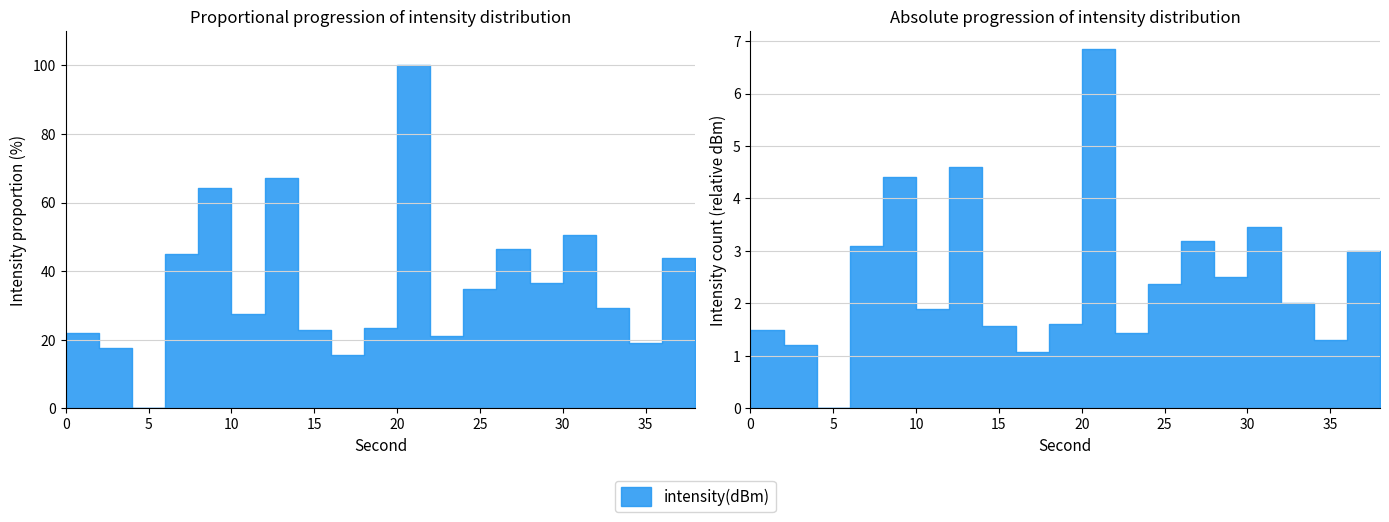

True or false: the data shows 4.6 at 26.

False